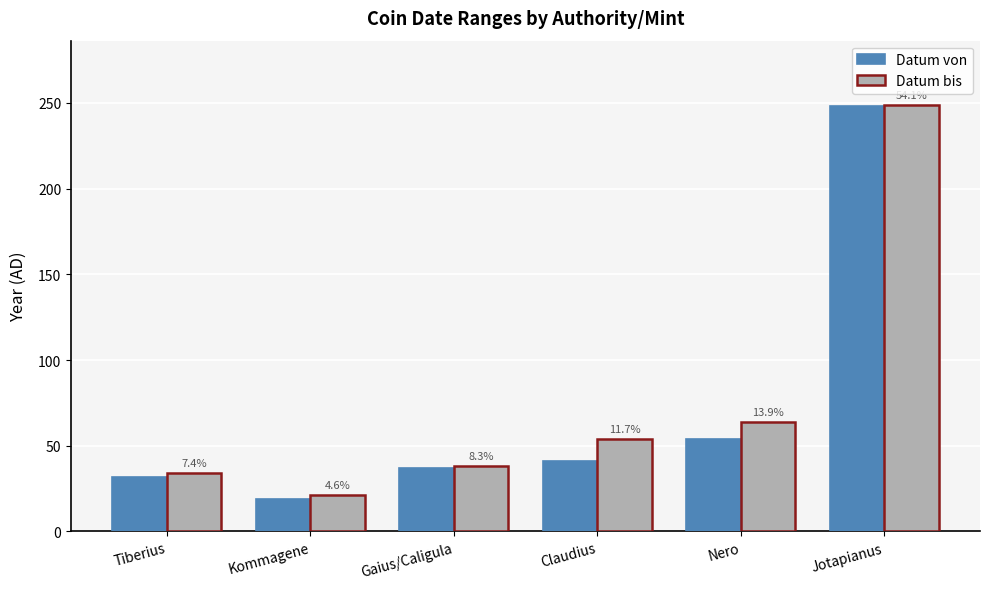

Is it true that Datum bis equals 25 at Claudius?

False